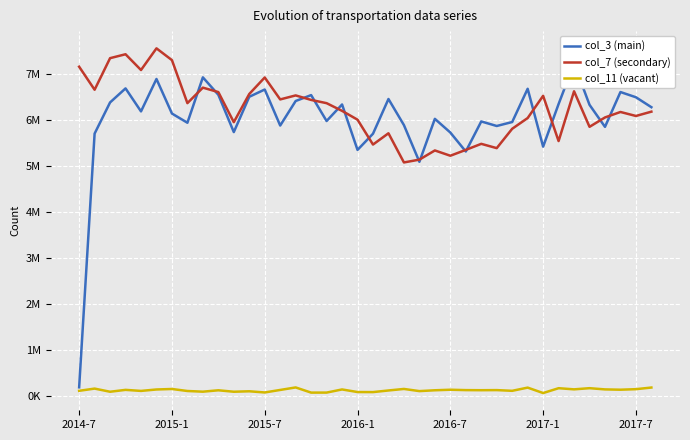

What are all the series names shown in the legend?

col_3 (main), col_7 (secondary), col_11 (vacant)